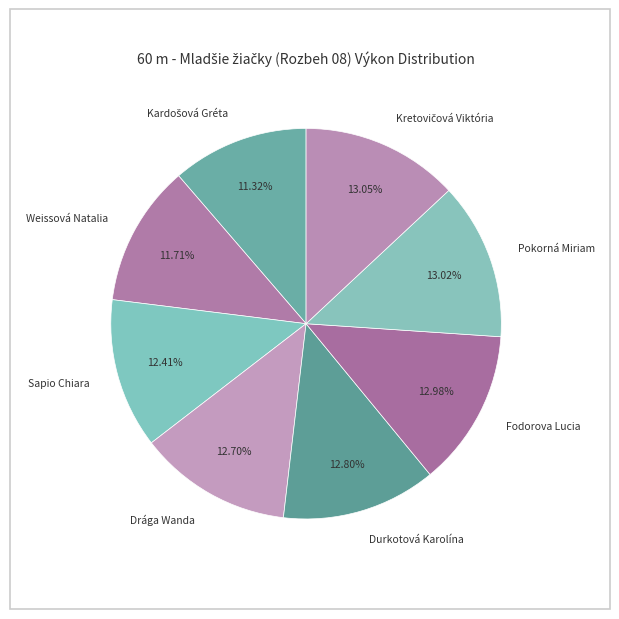

What is the ratio of the value at Sapio Chiara to the value at Durkotová Karolína?

1.0